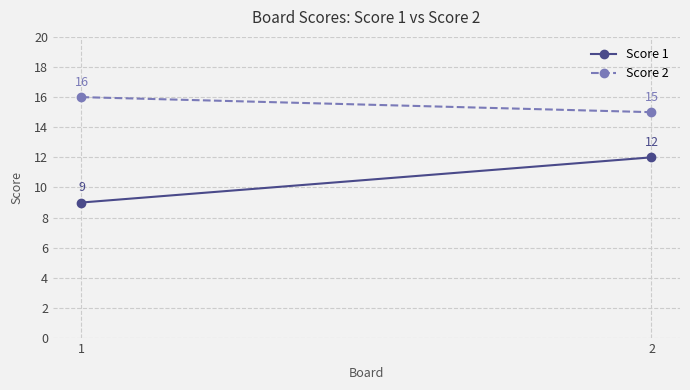

What is the value of the Score 1 point at the 2nd from the left?

12